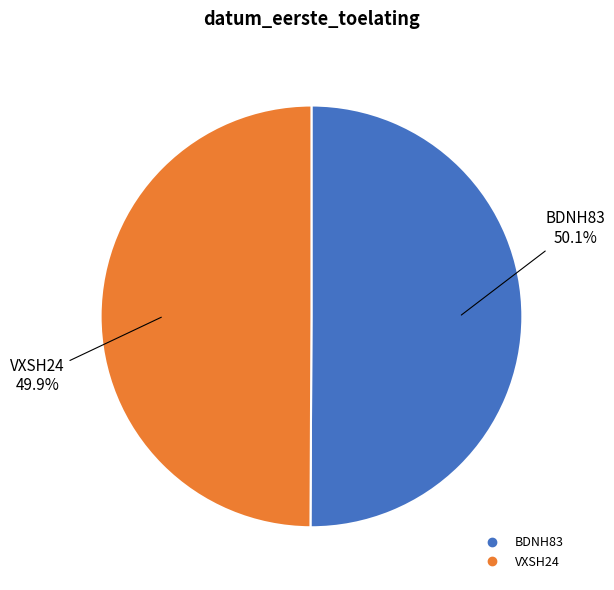

Approximately how many times larger is the value at BDNH83 compared to VXSH24?

1.0